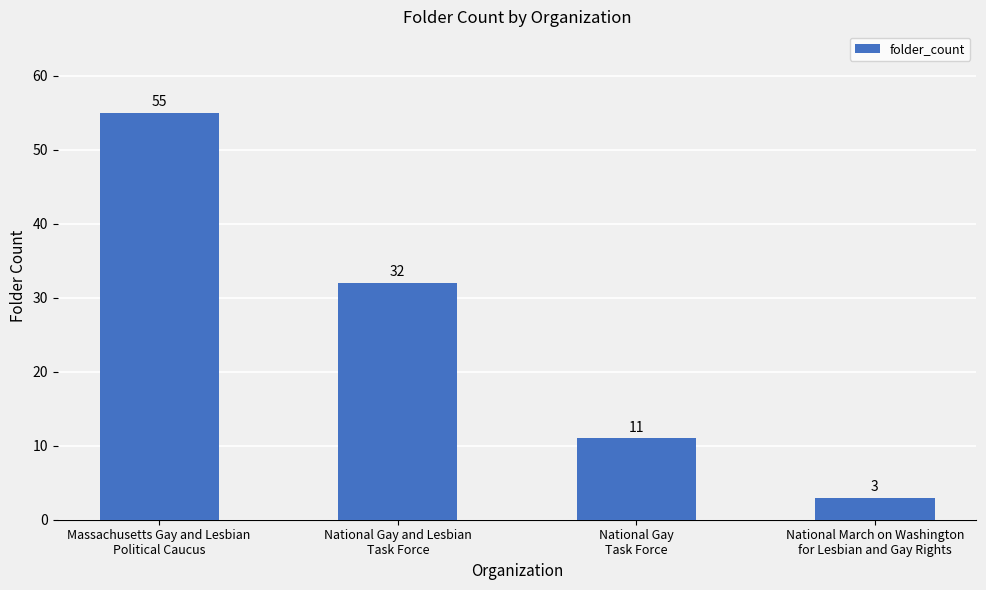

What is the average value?

25